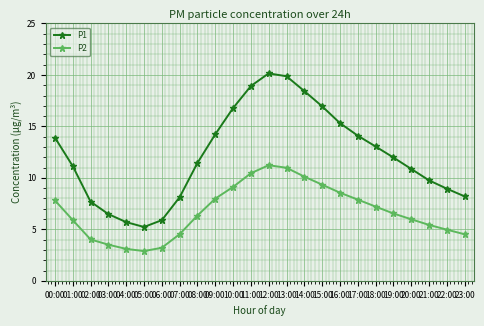

The value of P1 at 21:00 is 6.1. True or false?

False